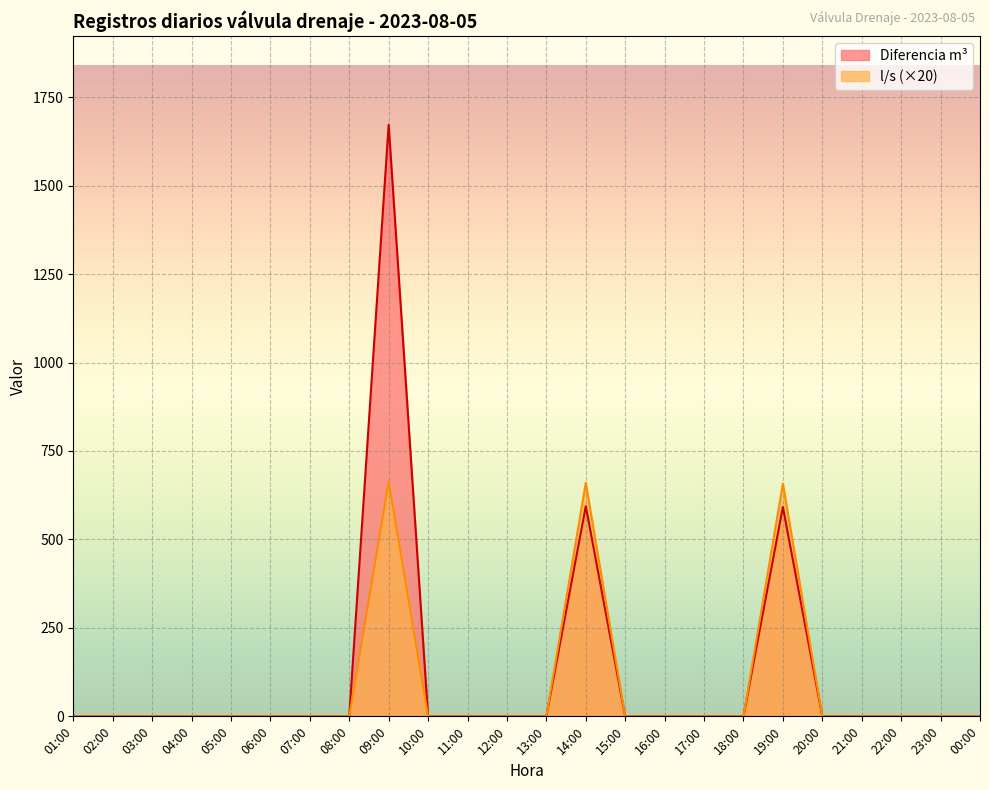

Which has a higher value, 11:00 or 16:00?

11:00